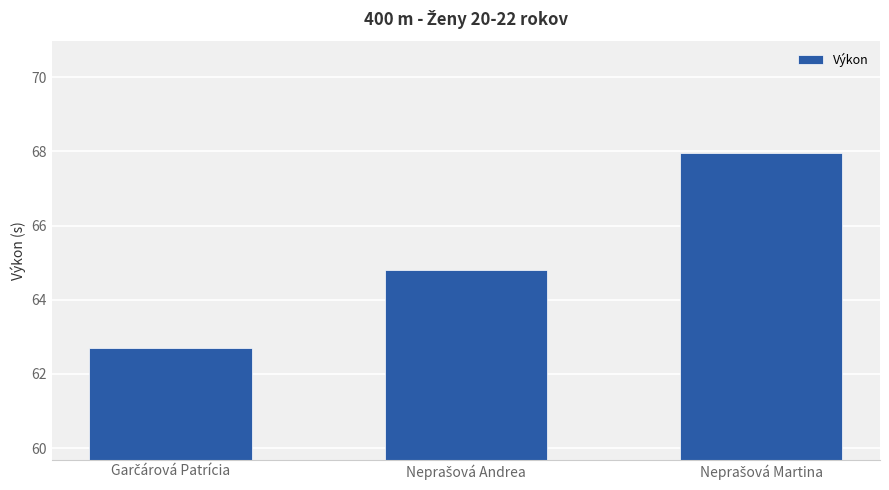

What is the smallest value displayed?

62.7